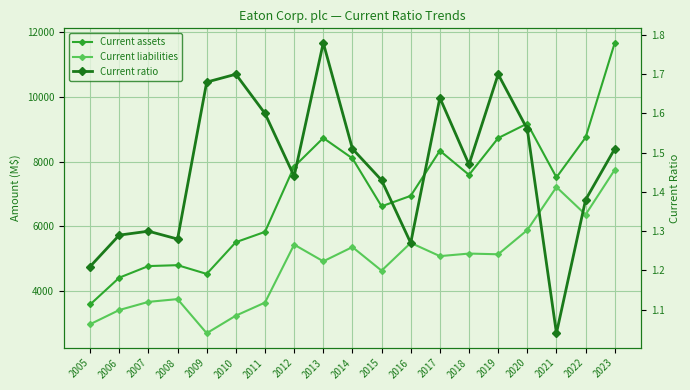

Rank the series at 2023 from lowest to highest value.

Current ratio, Current liabilities, Current assets